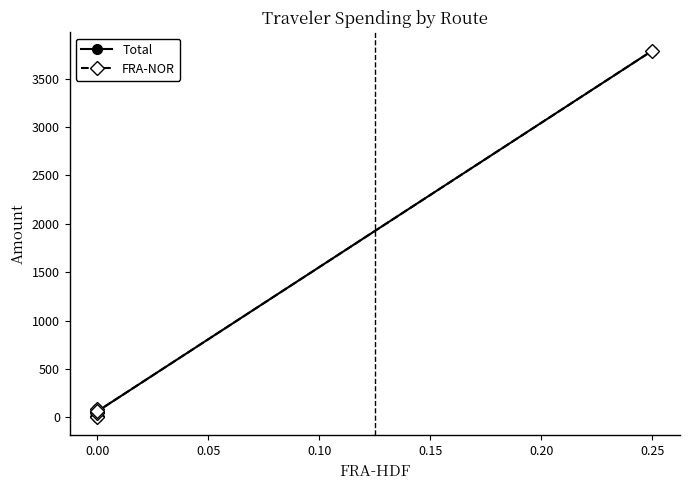

Which label corresponds to the largest value in the chart?

0.25